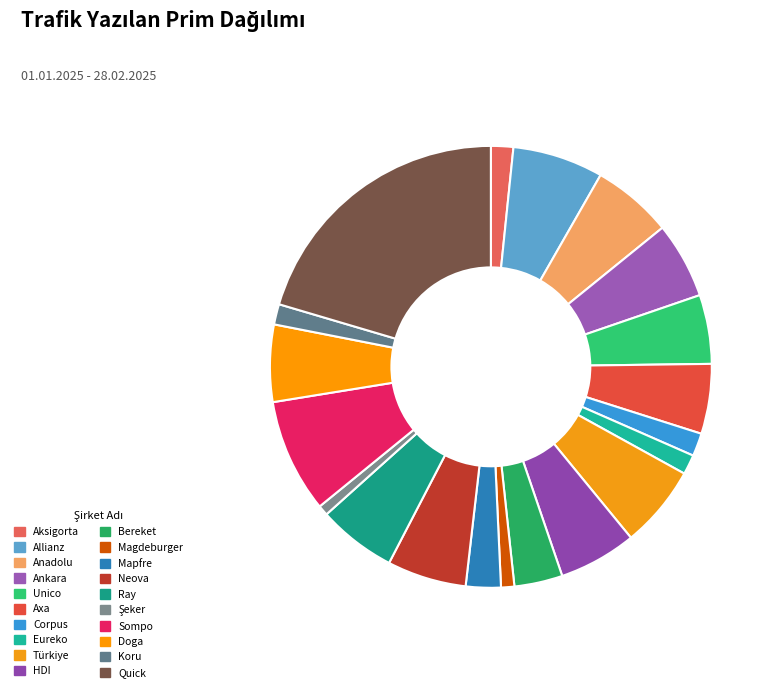

What percentage is the Allianz slice, to the nearest percent?

7%